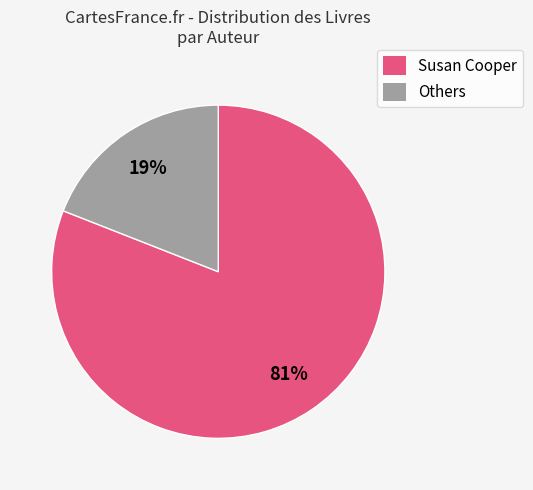

How many slices are in this pie chart?

2